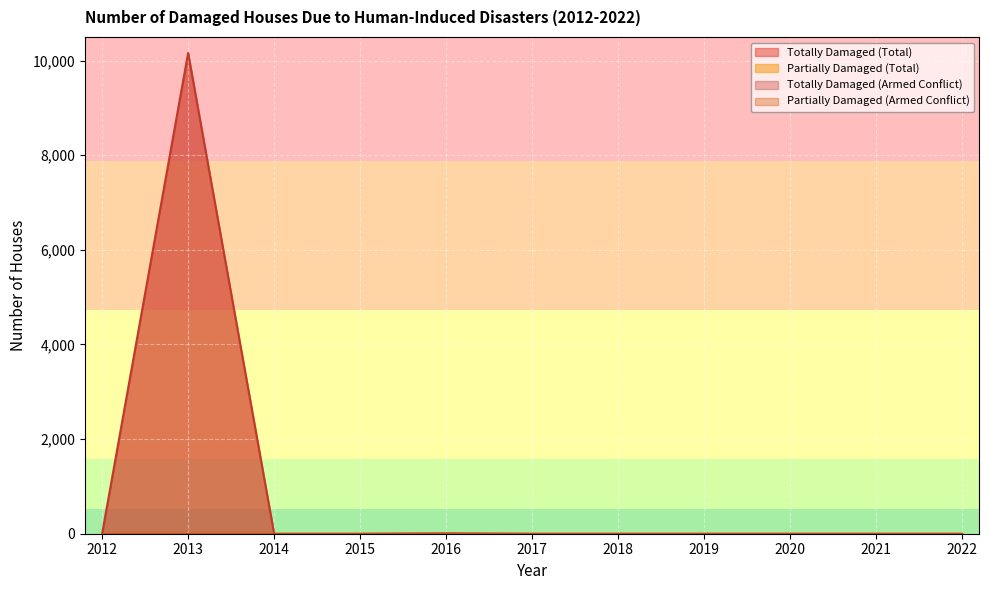

Between 2015 and 2017, which is larger?

2015